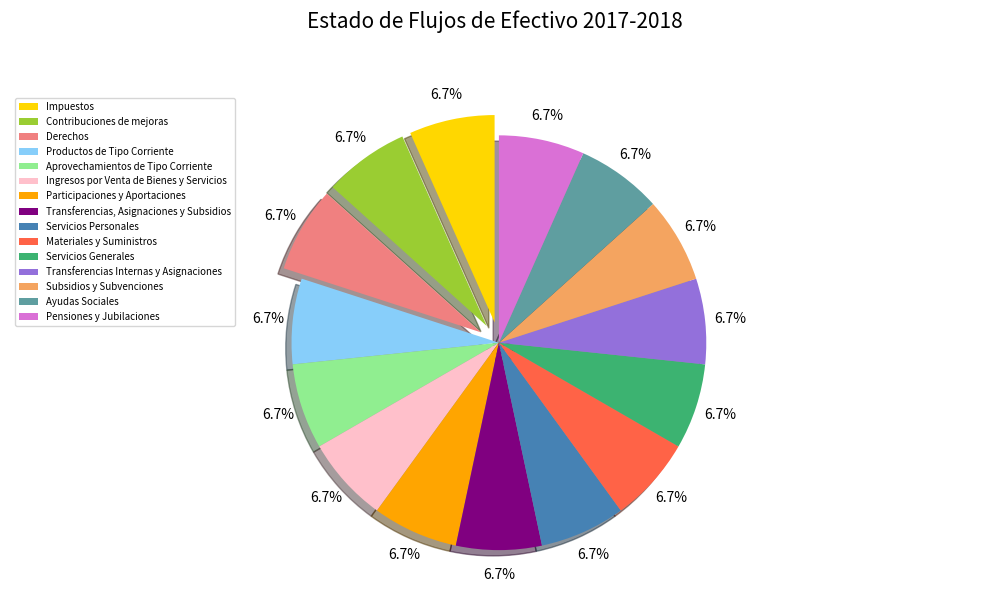

What is the ratio of the value at Ayudas Sociales to the value at Transferencias, Asignaciones y Subsidios?

1.0